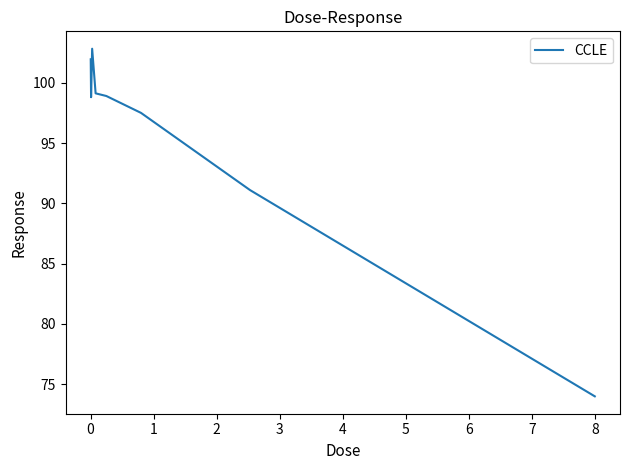

What is the difference between the maximum and minimum values?

28.8